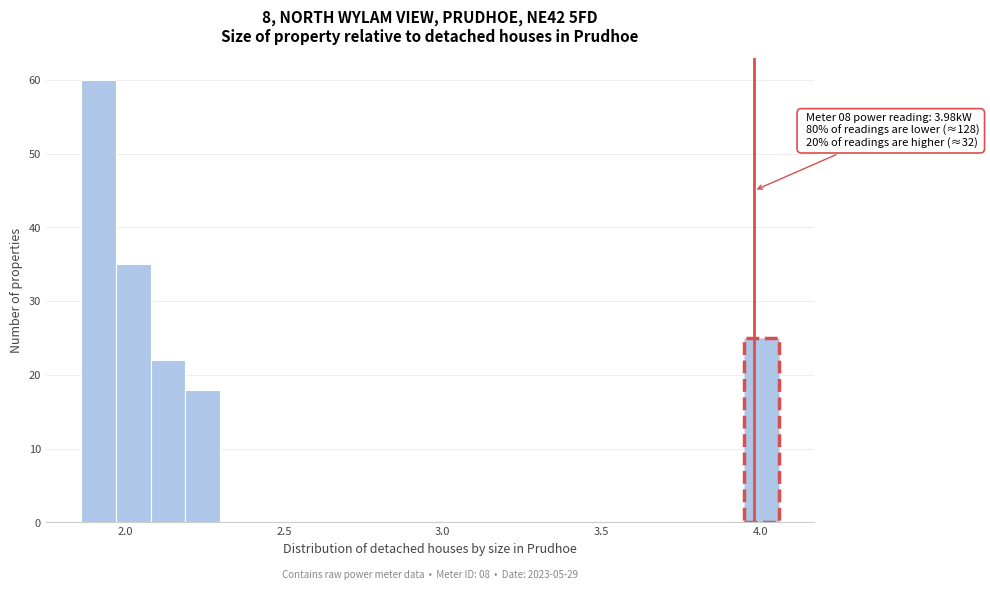

Read against the x-axis, roughly where is the centre of the tallest bar?

1.90